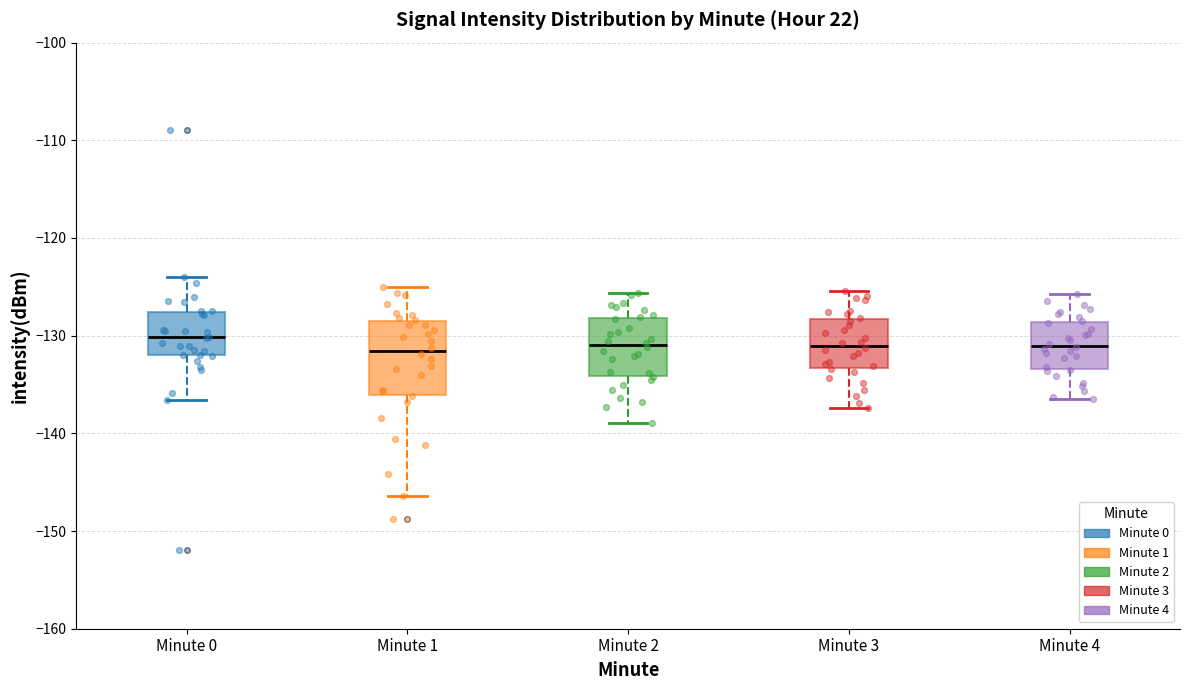

Reading left to right, transcribe this box plot: for each box, give where its median line is, the range the box spans, and where its two whiskers end, as read against the y-axis. The values are not printed on the chart, so give them approximately, as read against the axis.

Minute 0: median -130, box -132 to -128, whiskers -137 to -124
Minute 1: median -132, box -136 to -128, whiskers -146 to -125
Minute 2: median -131, box -134 to -128, whiskers -139 to -126
Minute 3: median -131, box -133 to -128, whiskers -137 to -125
Minute 4: median -131, box -133 to -129, whiskers -136 to -126